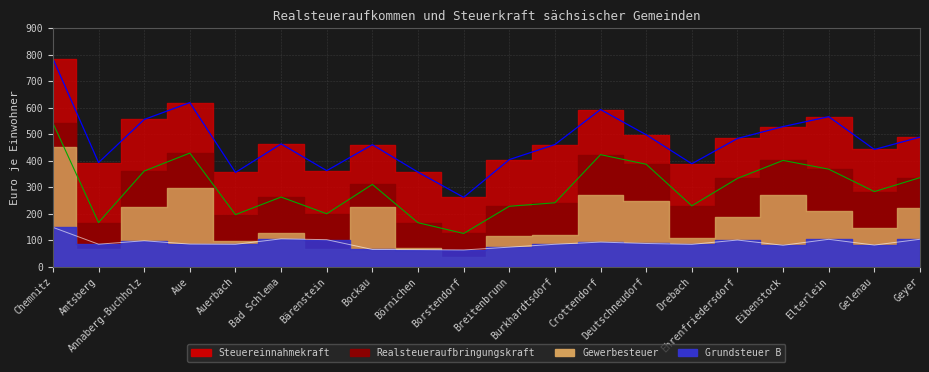

Which series has the widest spread of values?

Steuereinnahmekraft